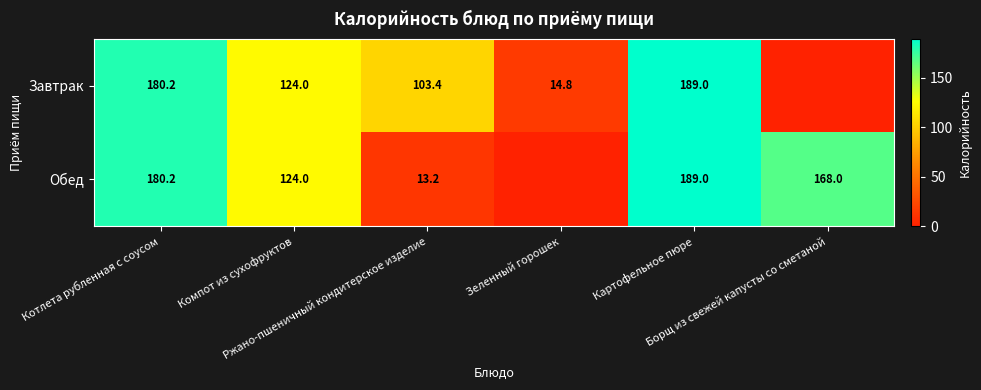

What is the approximate value of Обед at Котлета рубленная с соусом?

180.2